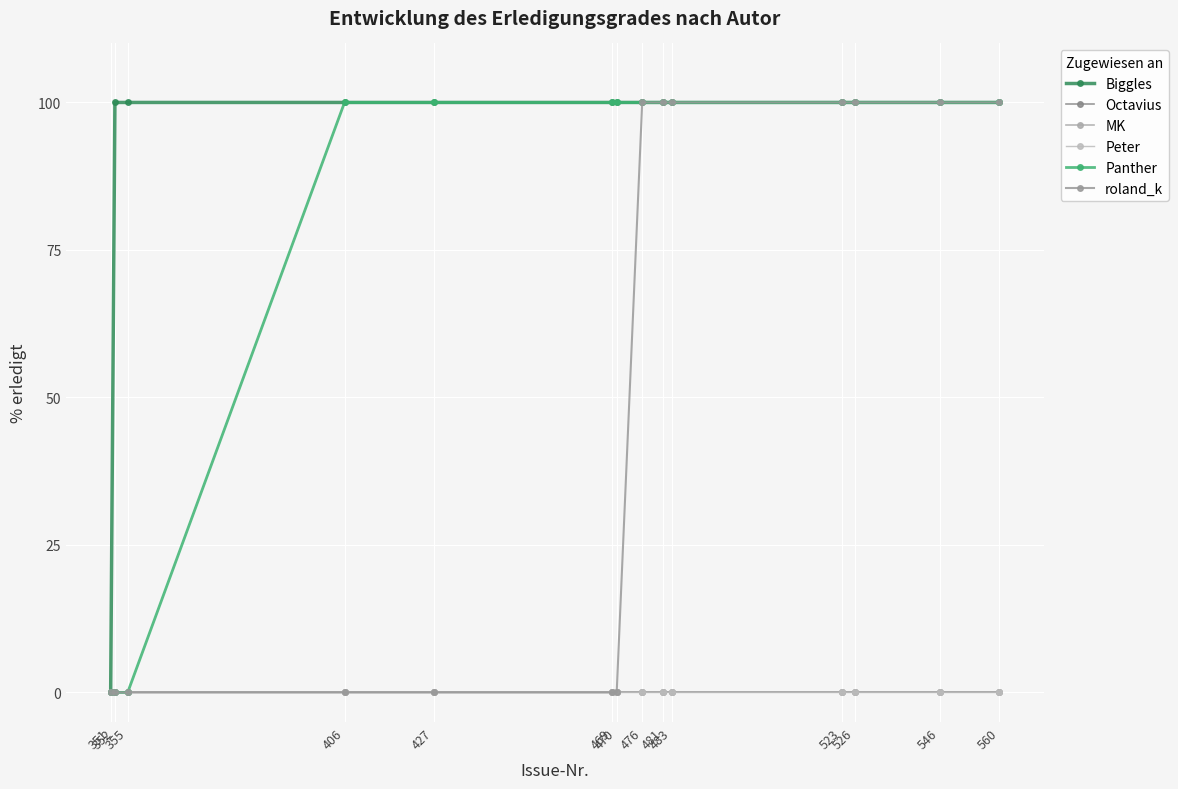

Is this an area chart (filled region under the line)?

No